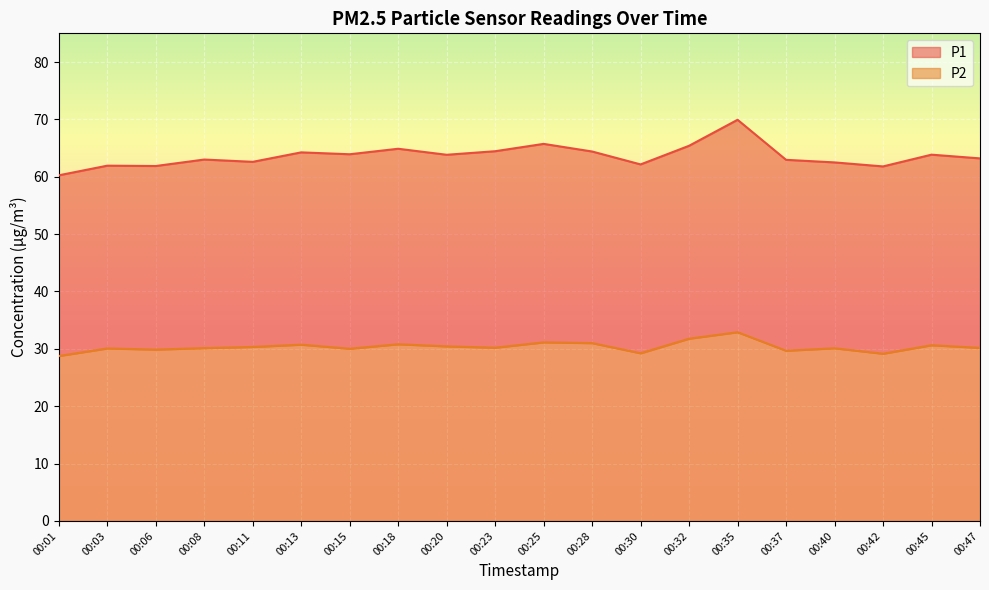

Does the chart display data point markers on the line(s)?

No